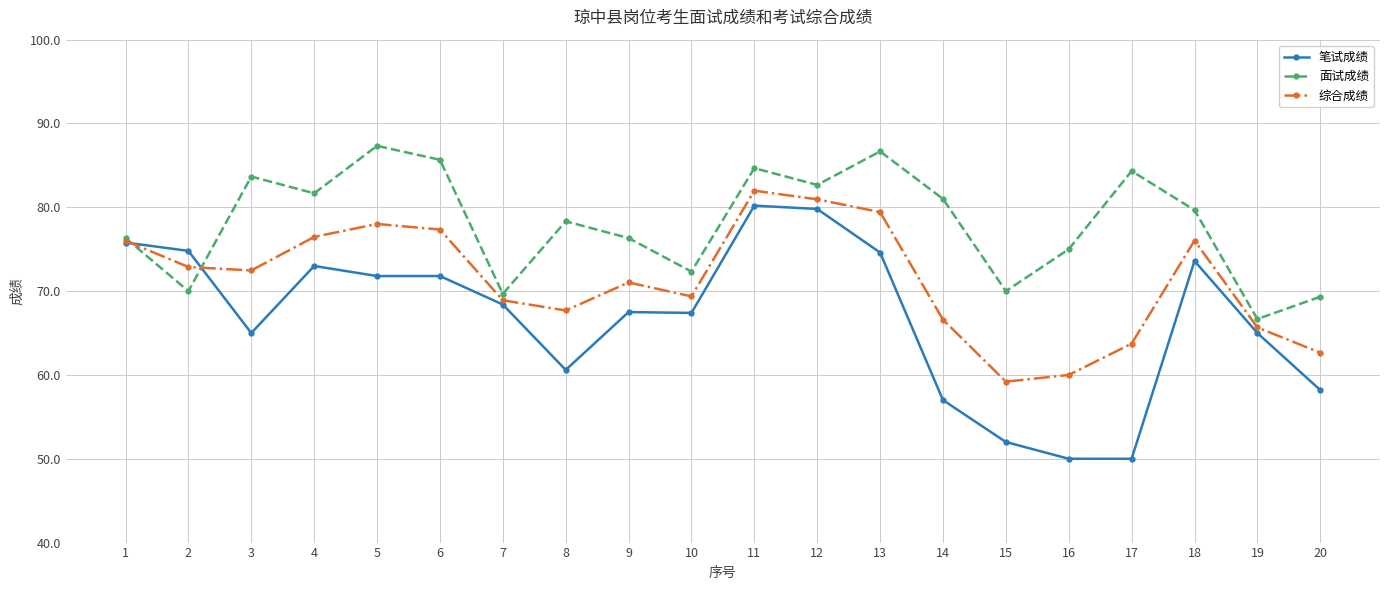

Rank the series by their maximum value, from lowest to highest.

笔试成绩, 综合成绩, 面试成绩